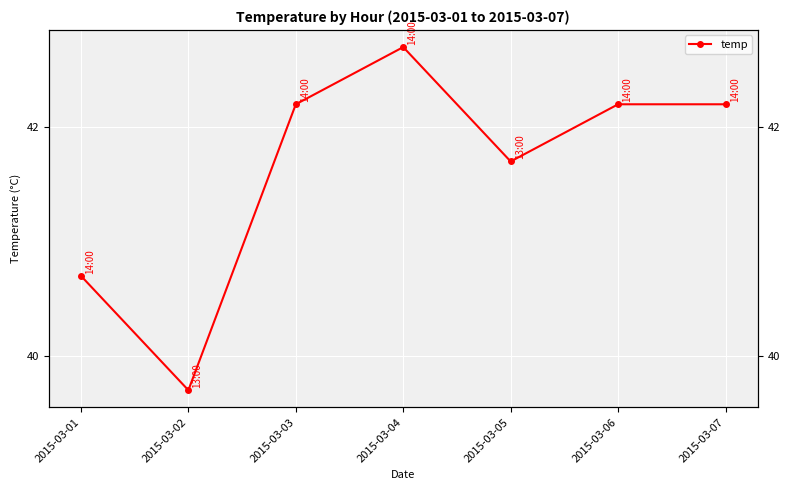

Which label corresponds to the largest value in the chart?

2015-03-04